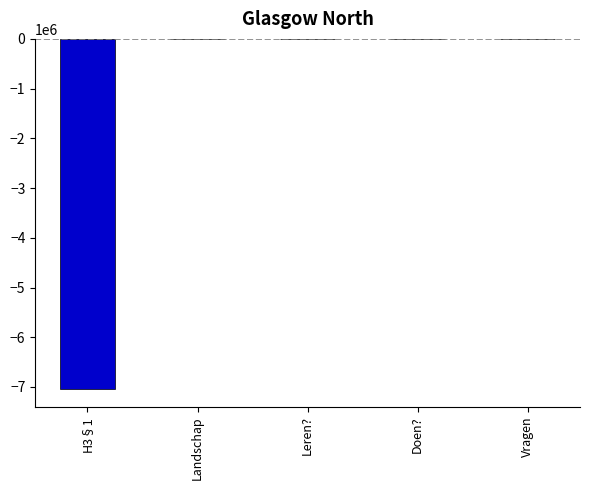

How many distinct data groups are displayed?

1